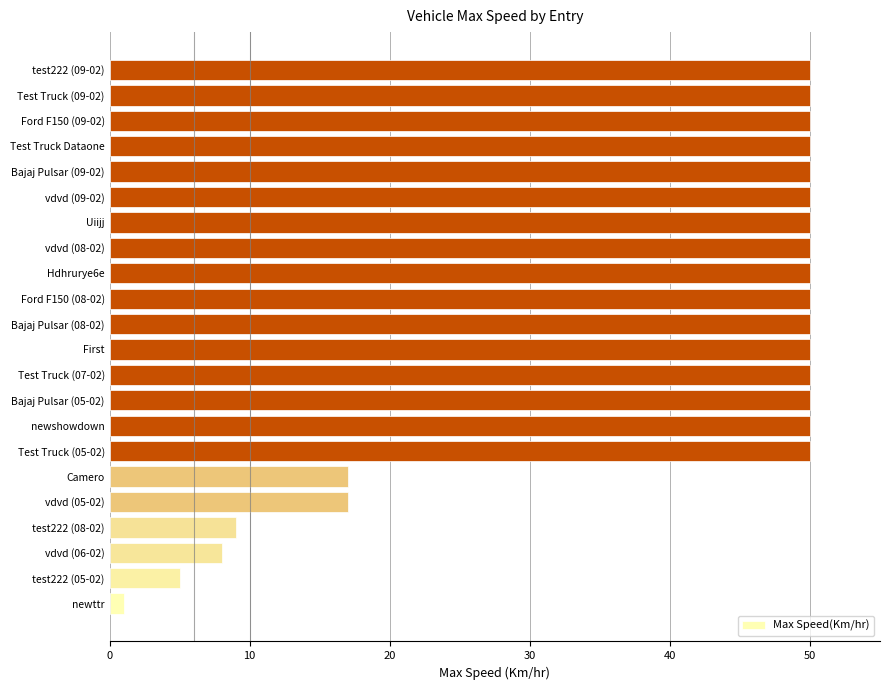

What is the difference between the second highest and second lowest values?

45